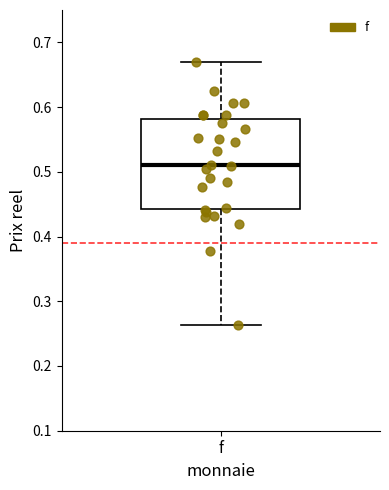

Transcribe this box plot: give where the median line is, the range the box spans, and where the two whiskers end, as read against the y-axis. The values are not printed on the chart, so give them approximately, as read against the axis.

median 0.51, box 0.44 to 0.58, whiskers 0.26 to 0.67